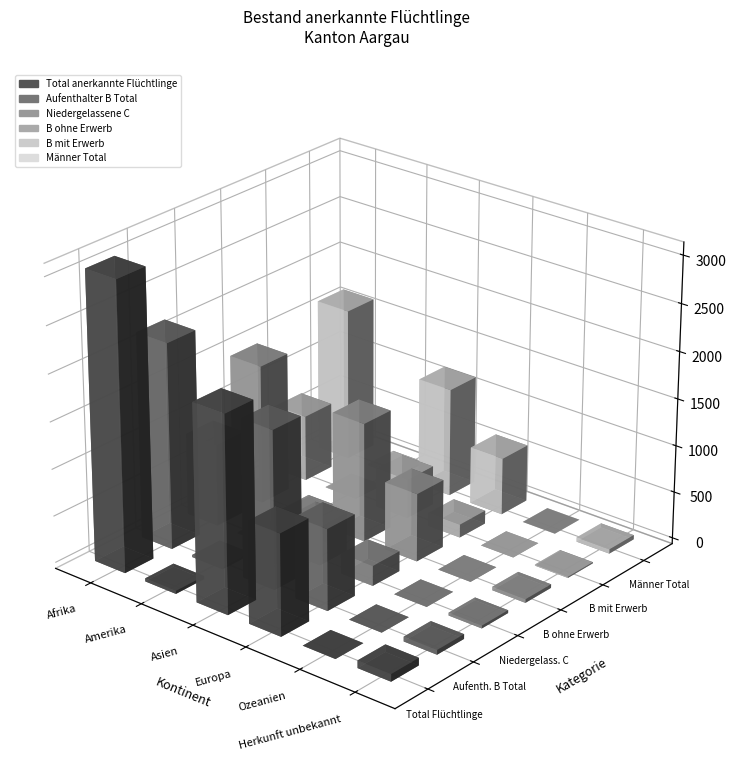

Reading left to right, what are all the values shown in this chart?

Total anerkannte Flüchtlinge: 3071	33	2094	1079	0	80
Aufenthalter B Total: 2194	22	1687	866	0	50
Niedergelassene C: 877	11	407	213	0	30
B ohne Erwerb: 1488	16	1269	726	0	38
B mit Erwerb: 706	6	418	140	0	12
Männer Total: 1636	17	1159	610	0	46